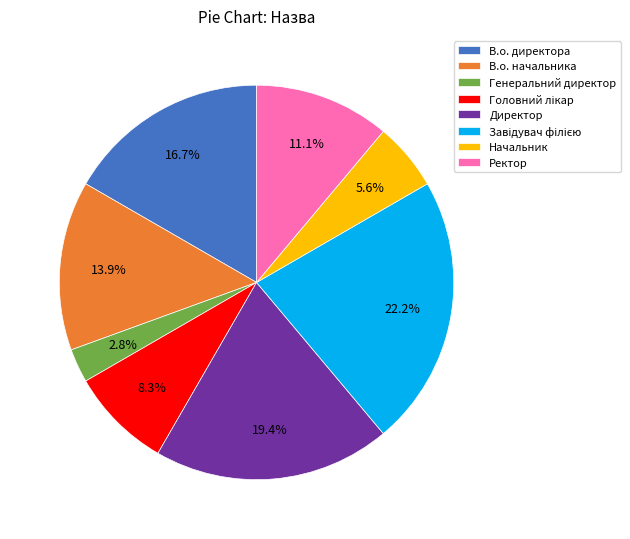

Which has a higher value, Ректор or В.о. директора?

В.о. директора